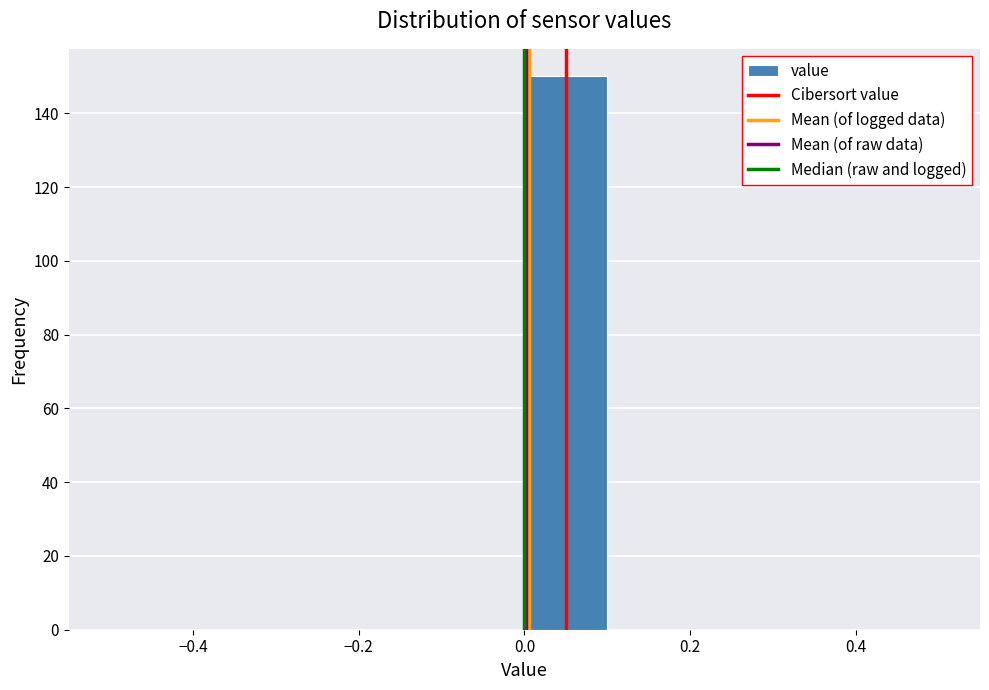

How tall is the bar that spans 0.0 to 0.1 on the x-axis? The values are not printed on the chart, so give them approximately, as read against the axis.

150